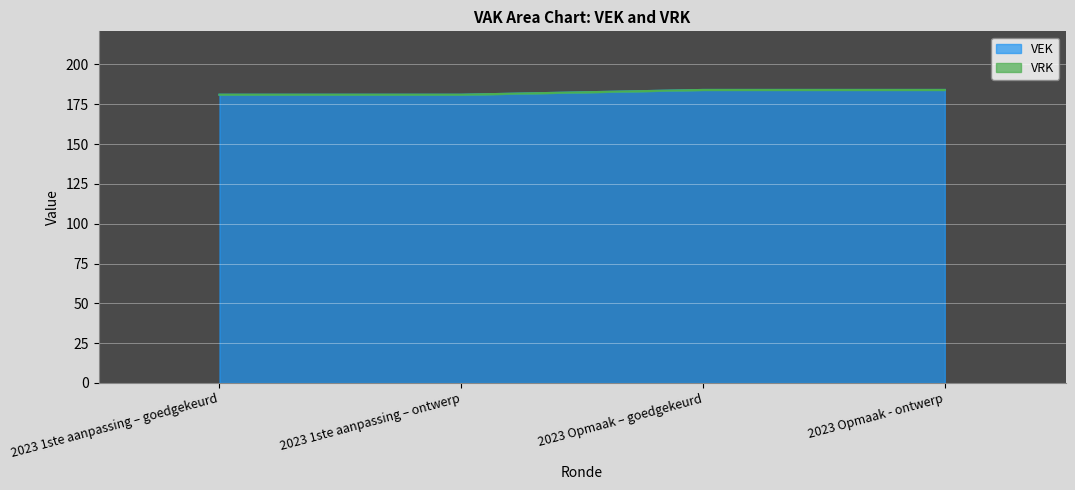

What is the maximum value shown in the chart?

184